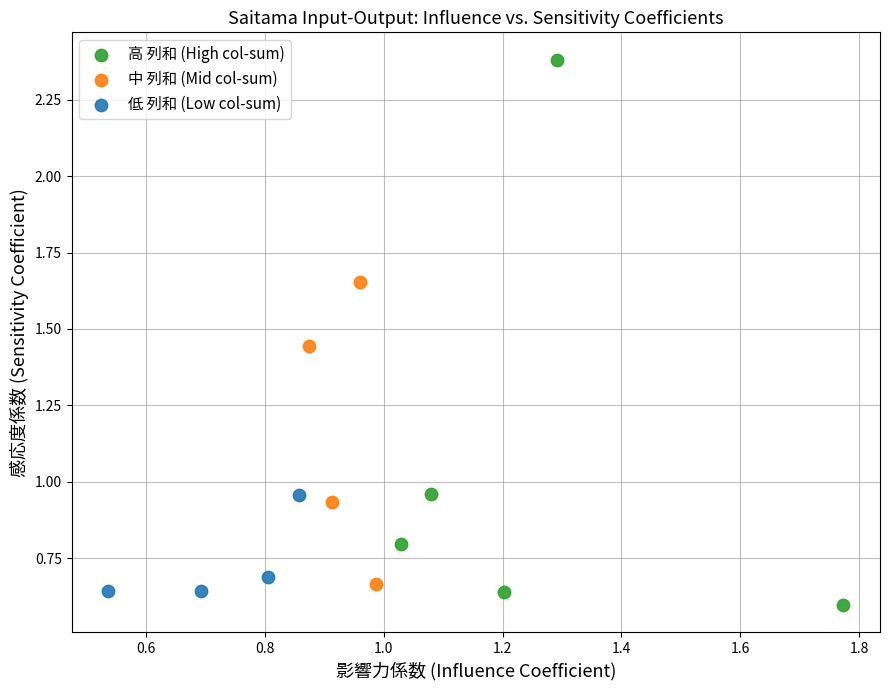

Which series contains the lowest Y value?

高 列和 (High col-sum)